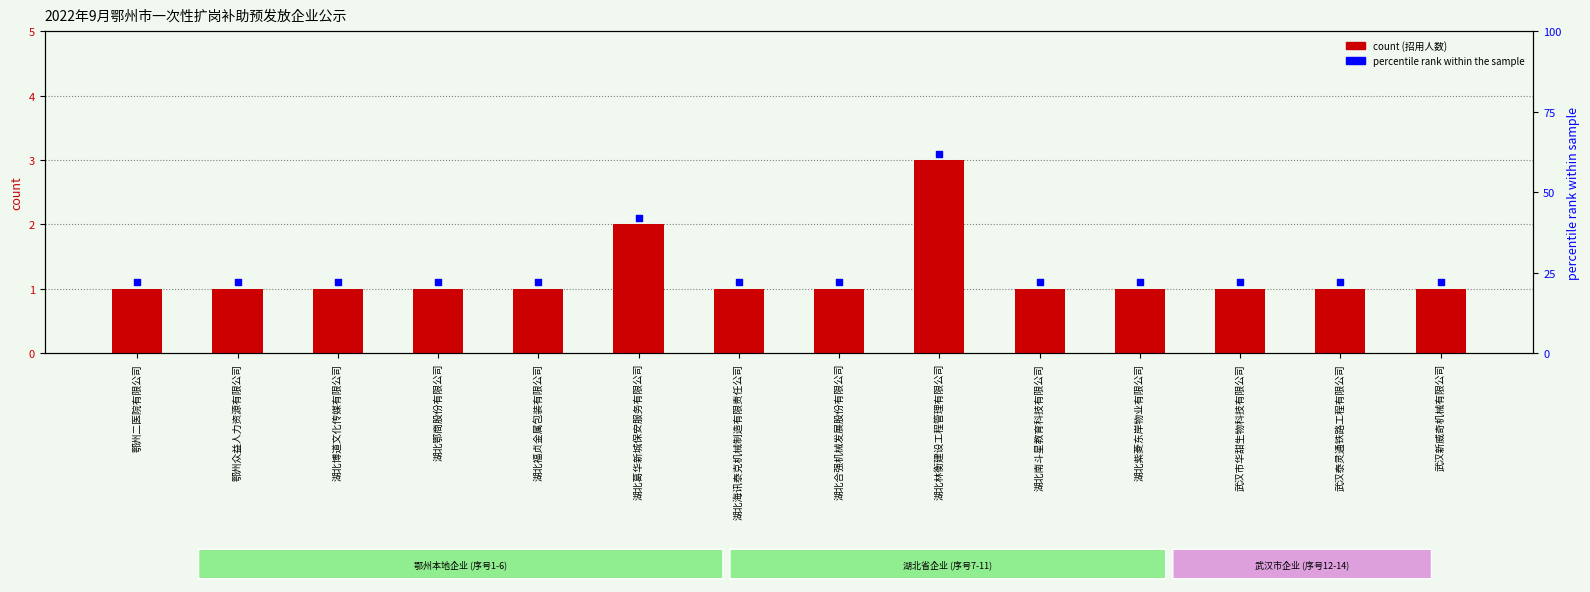

Approximately how many times larger is the value at 湖北海讯泰克机械制造有限责任公司 compared to 湖北紫菱东岸物业有限公司?

1.0